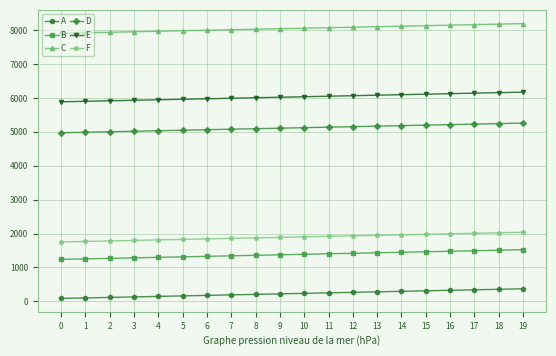

At how many categories does at least one series exceed 7559?

20